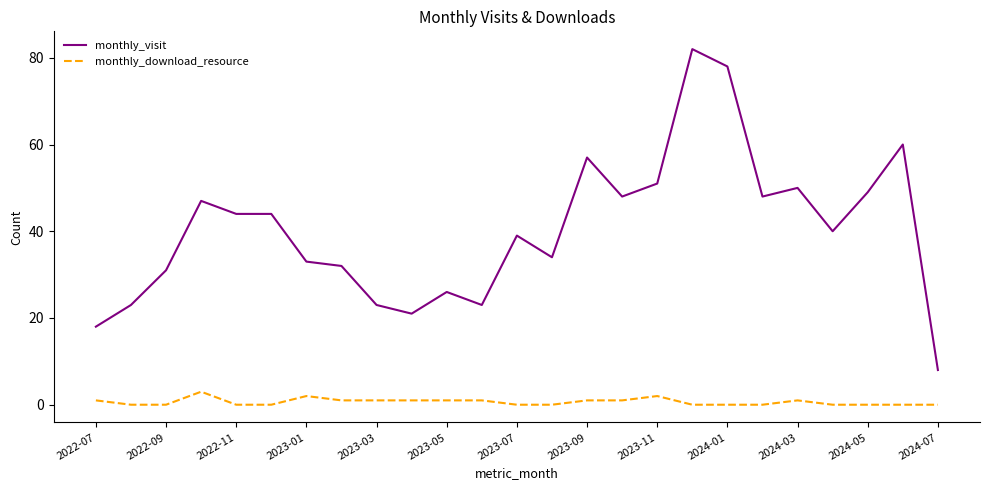

True or false: monthly_download_resource and monthly_visit cross at least once.

False